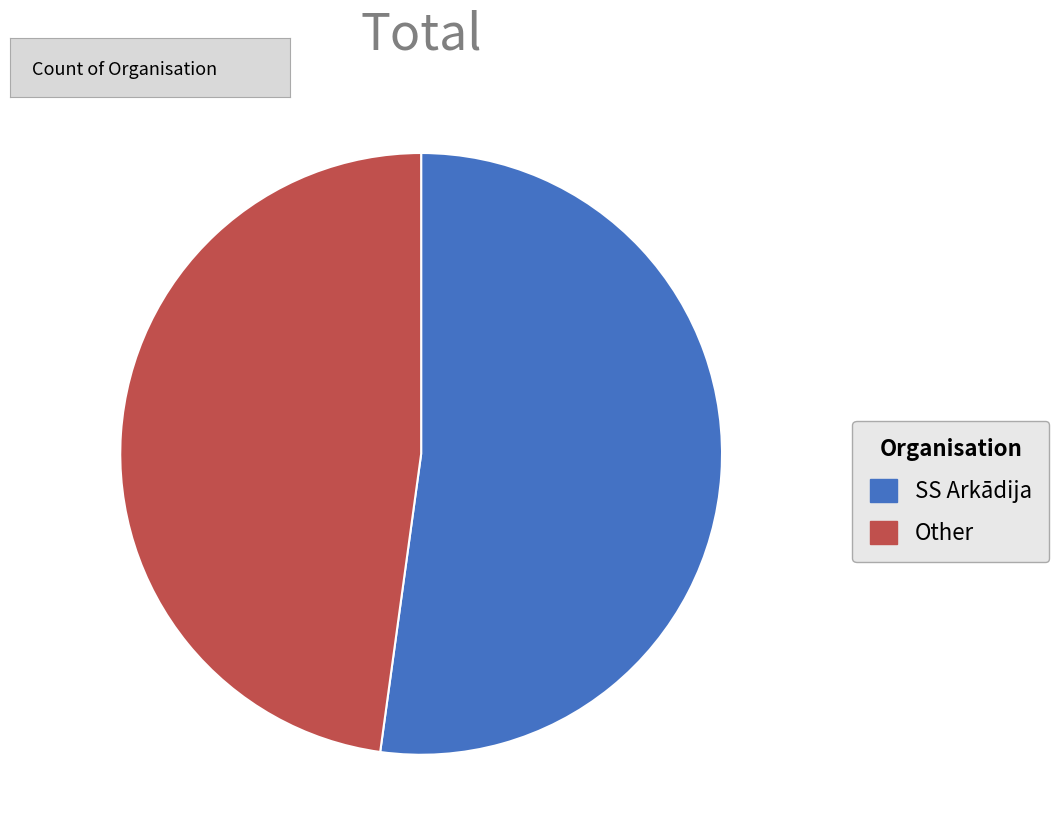

True or false: SS Arkādija accounts for 52% of the total.

True